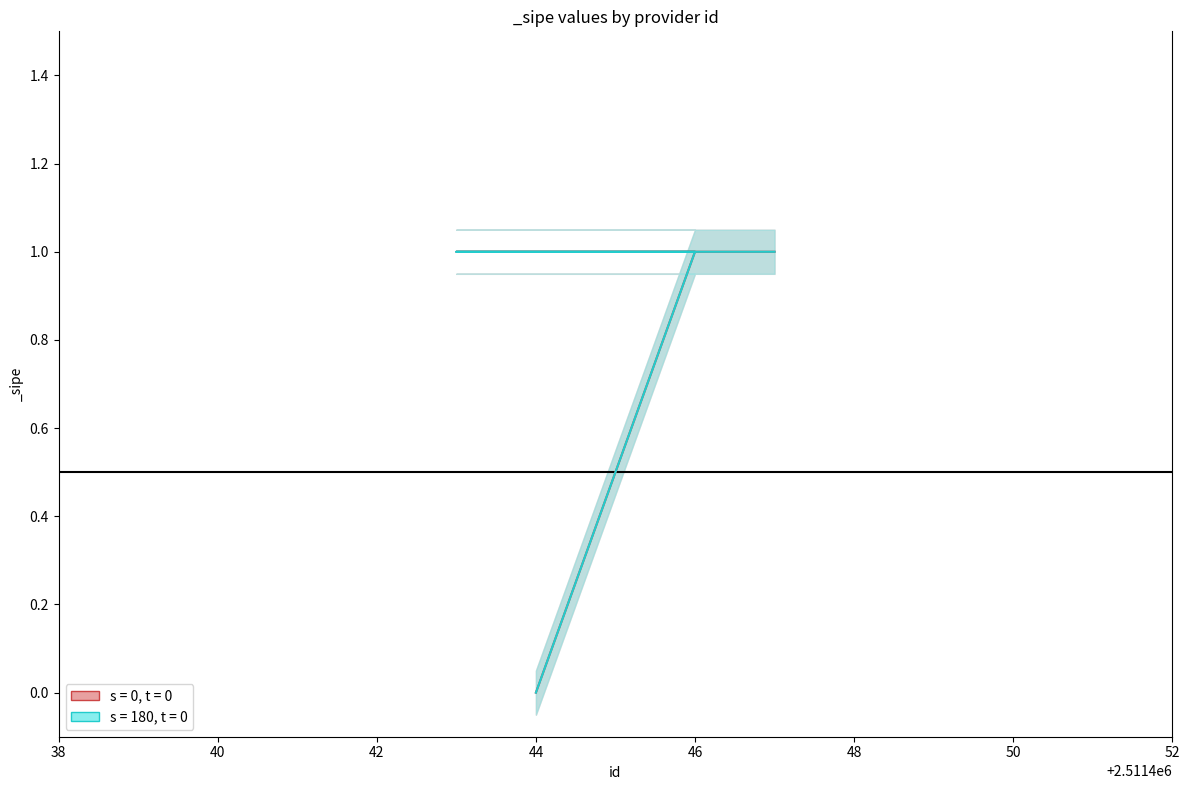

The s = 180, t = 0 series shows 2 at 46. True or false?

False